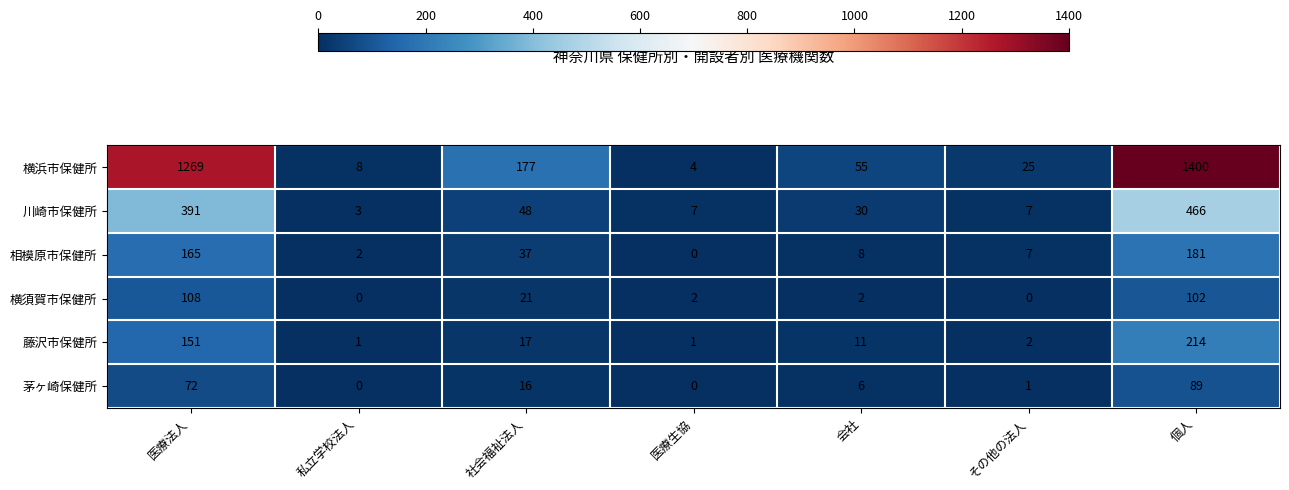

How many distinct data groups are displayed?

6